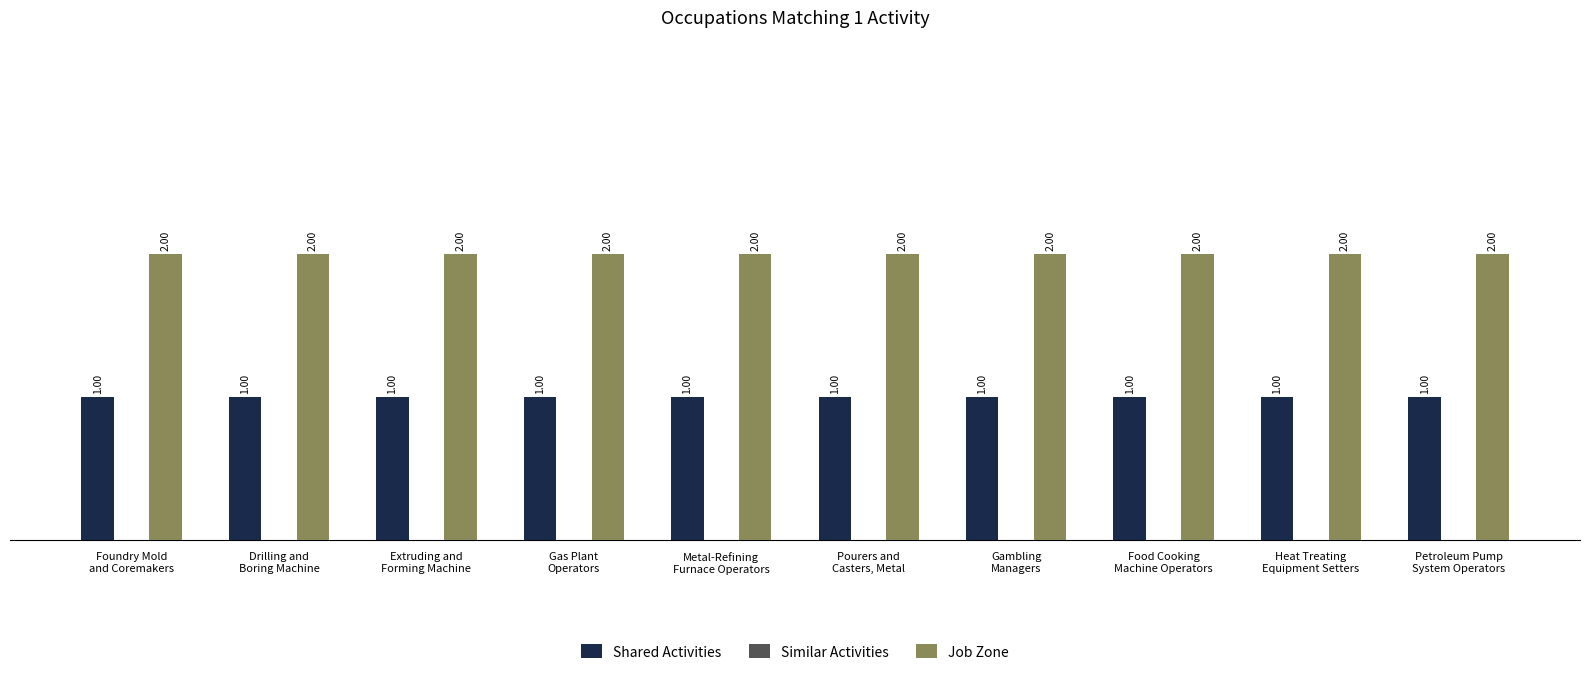

List the series in order of their peak value, highest first.

Job Zone, Shared Activities